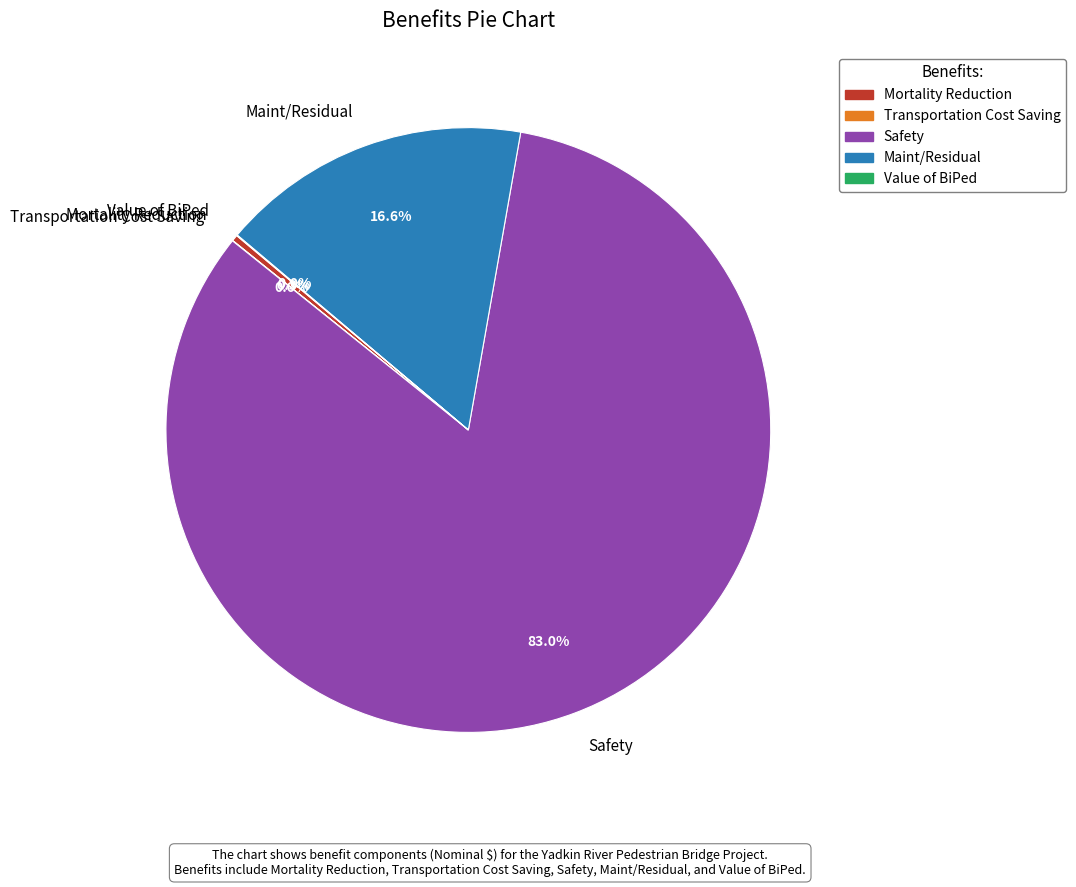

What is the majority slice?

Safety